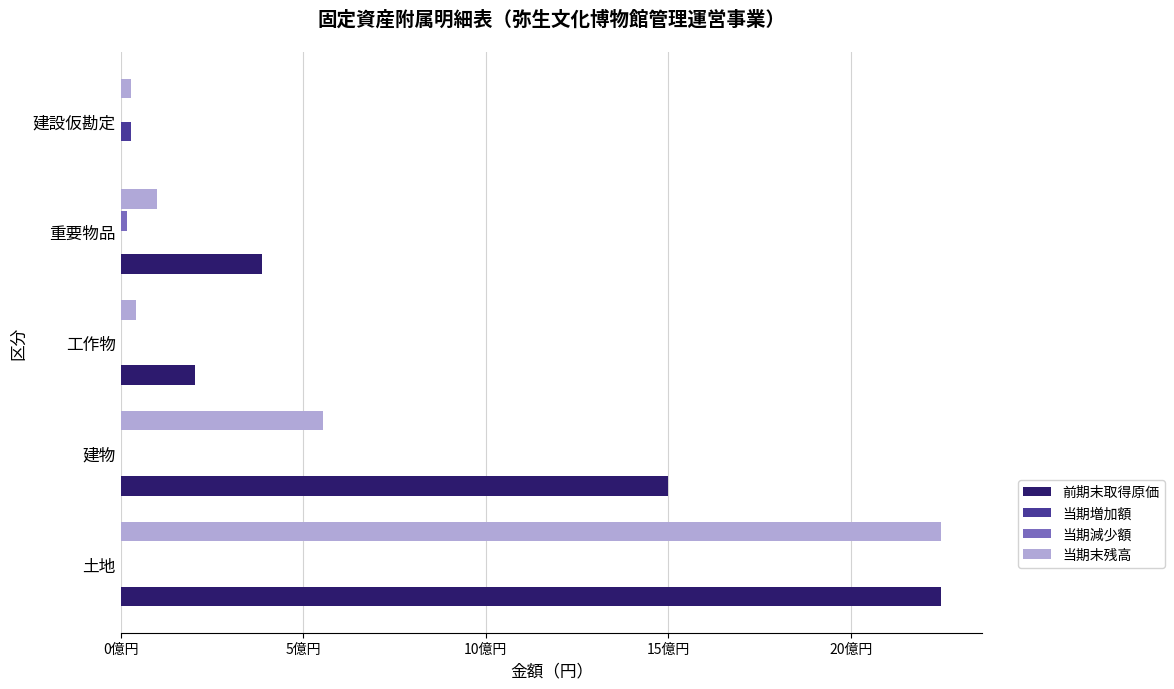

List the series in order of their peak value, lowest first.

当期減少額, 当期増加額, 前期末取得原価, 当期末残高